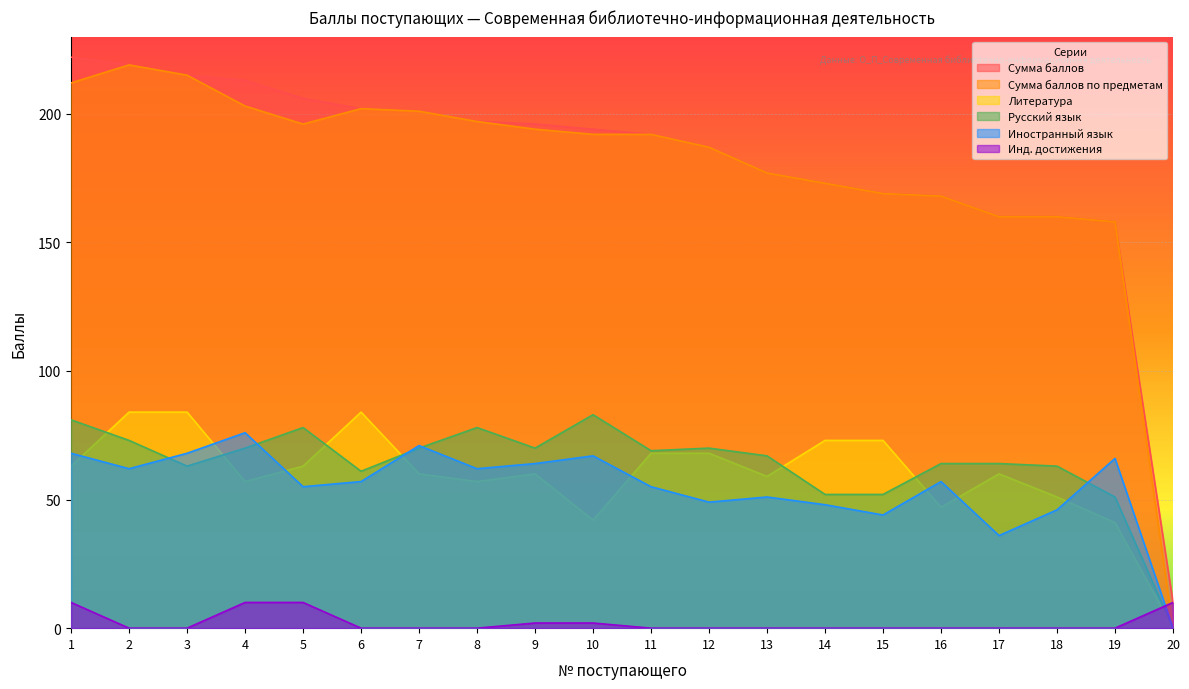

What is the difference between the second highest and second lowest values in the Инд. достижения series?

10